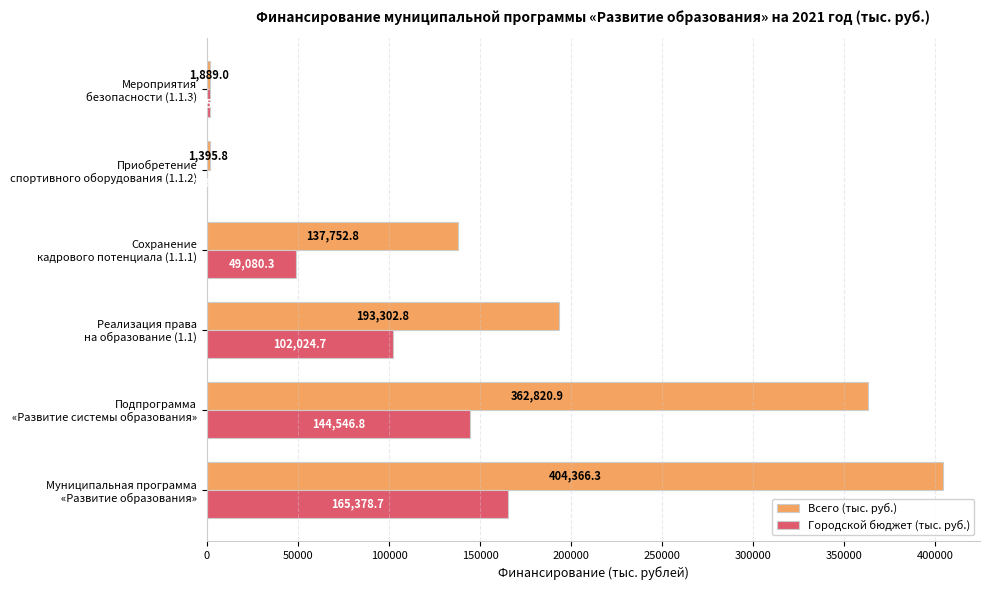

What is the maximum value shown in the chart?

404366.3